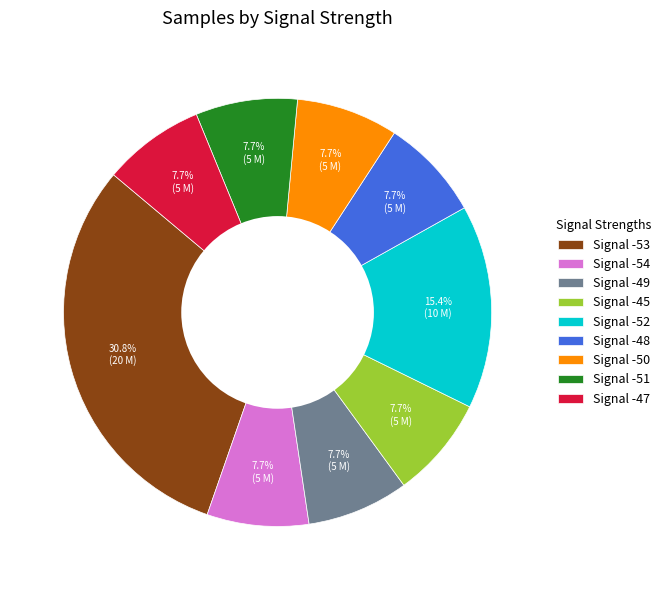

Approximately how many times larger is the value at Signal -52 compared to Signal -53?

0.5